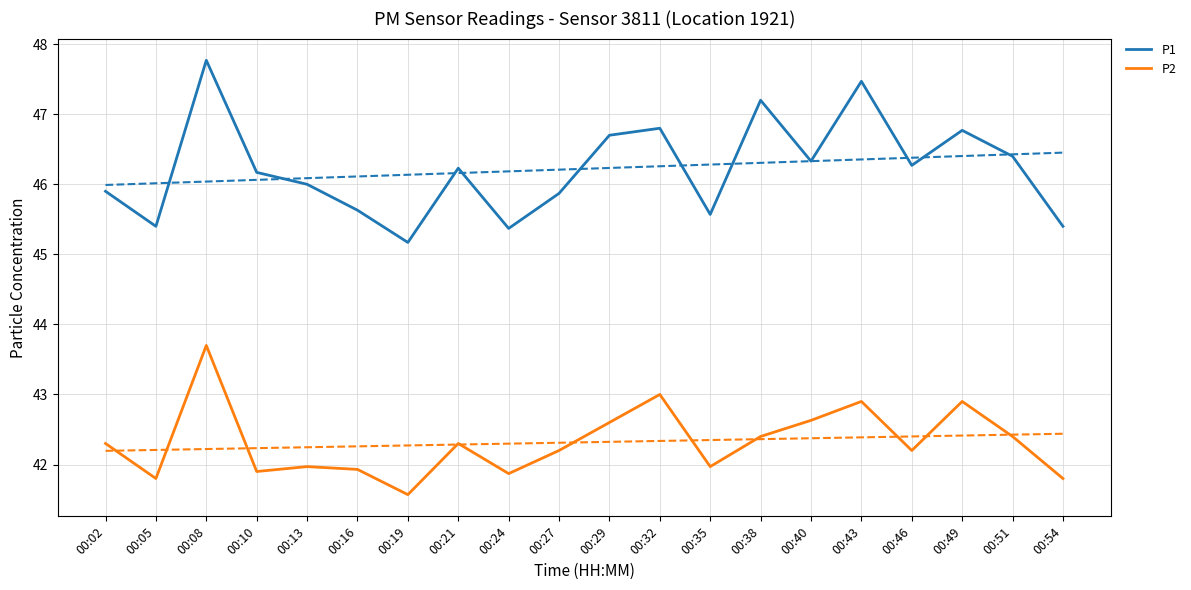

What is the value of the P1 point at the 14th from the left?

47.2